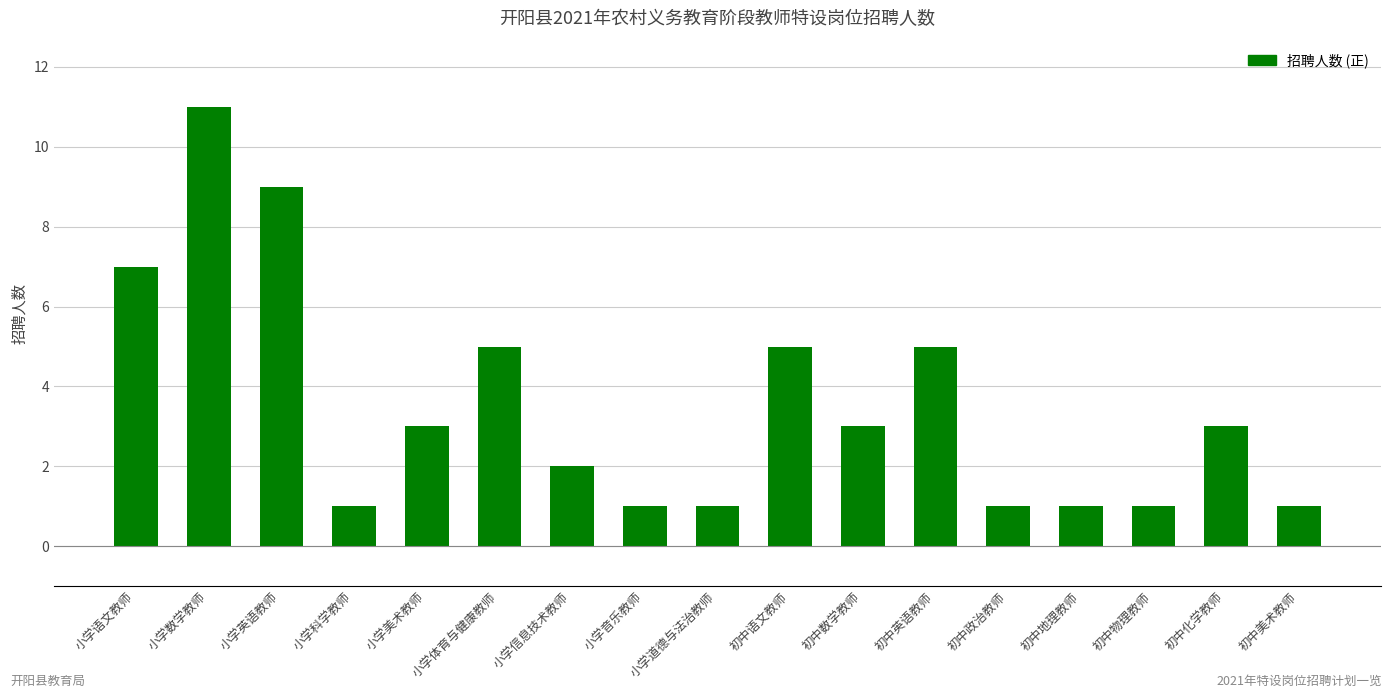

What is the difference between the maximum and minimum values?

10